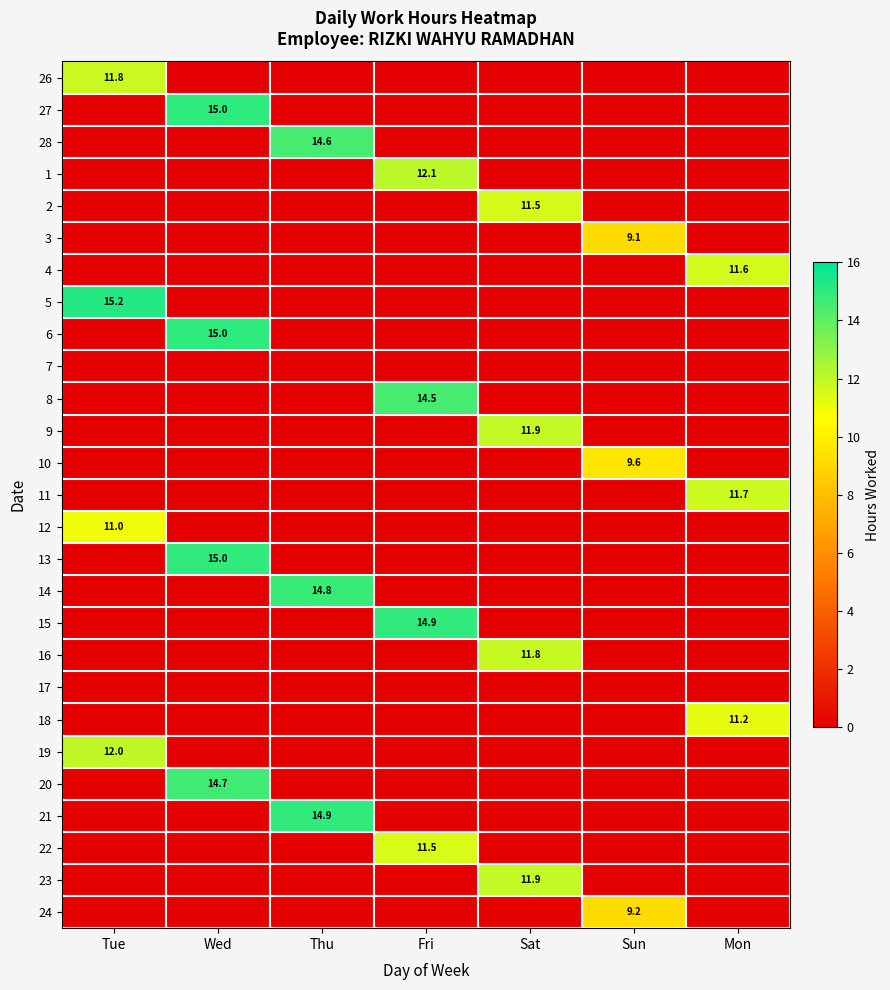

At which label does 19 reach its peak?

Tue